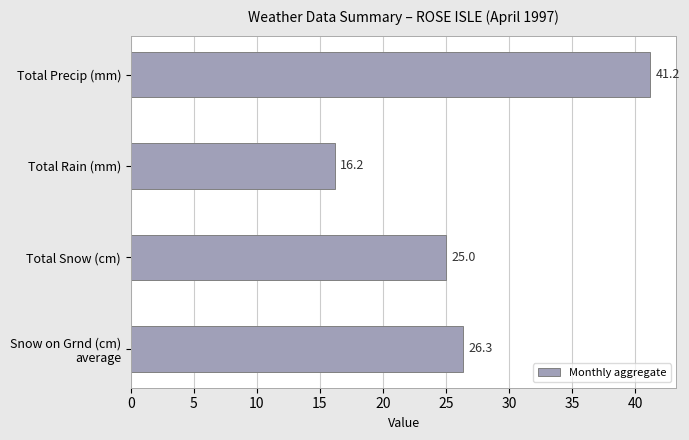

Are the bars grouped side by side (vs. stacked)?

No